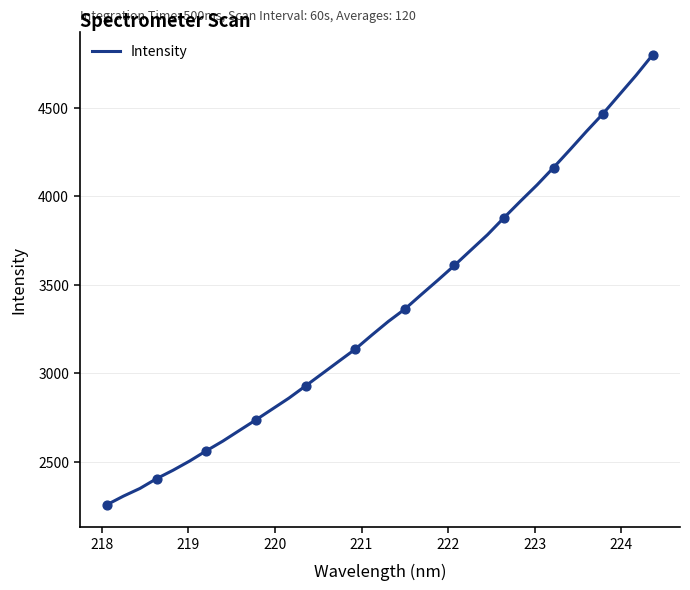

What is the maximum value shown in the chart?

4798.6